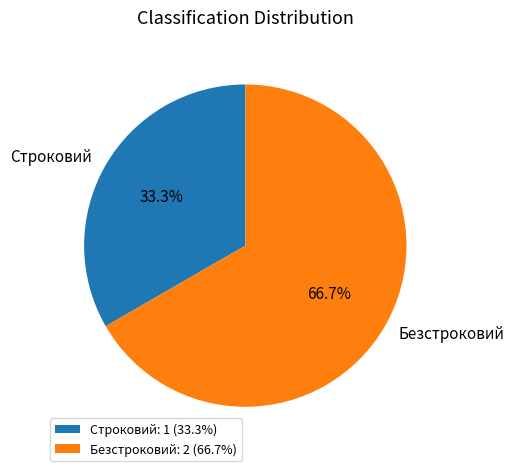

How many slices are in this pie chart?

2